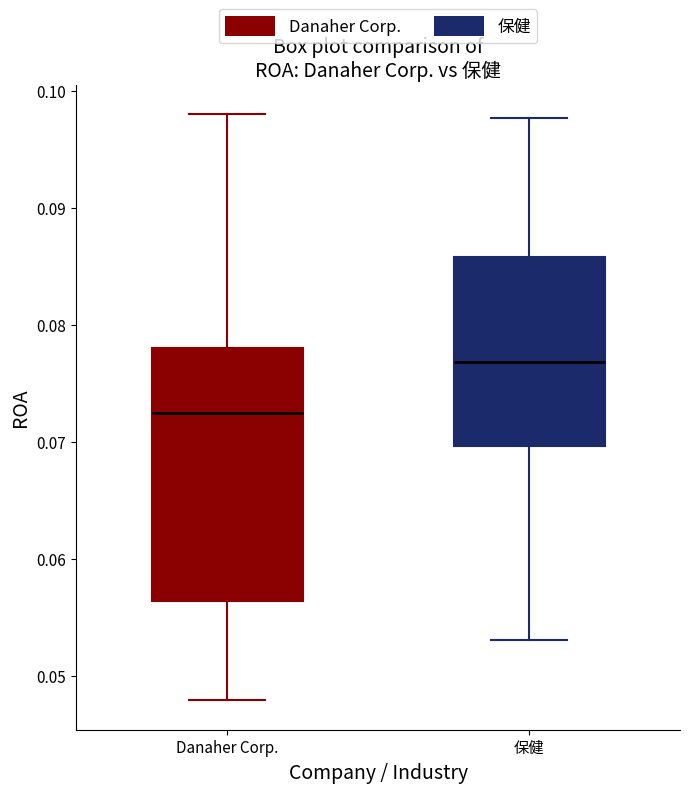

Comparing the boxes themselves (not the whiskers), which one is the tallest?

Danaher Corp.